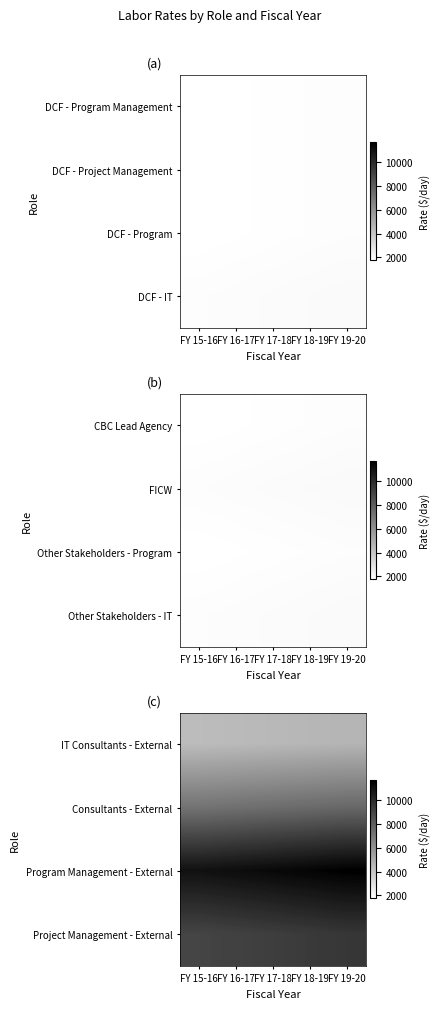

What is the total value across all series at FY 17-18?

32555.1